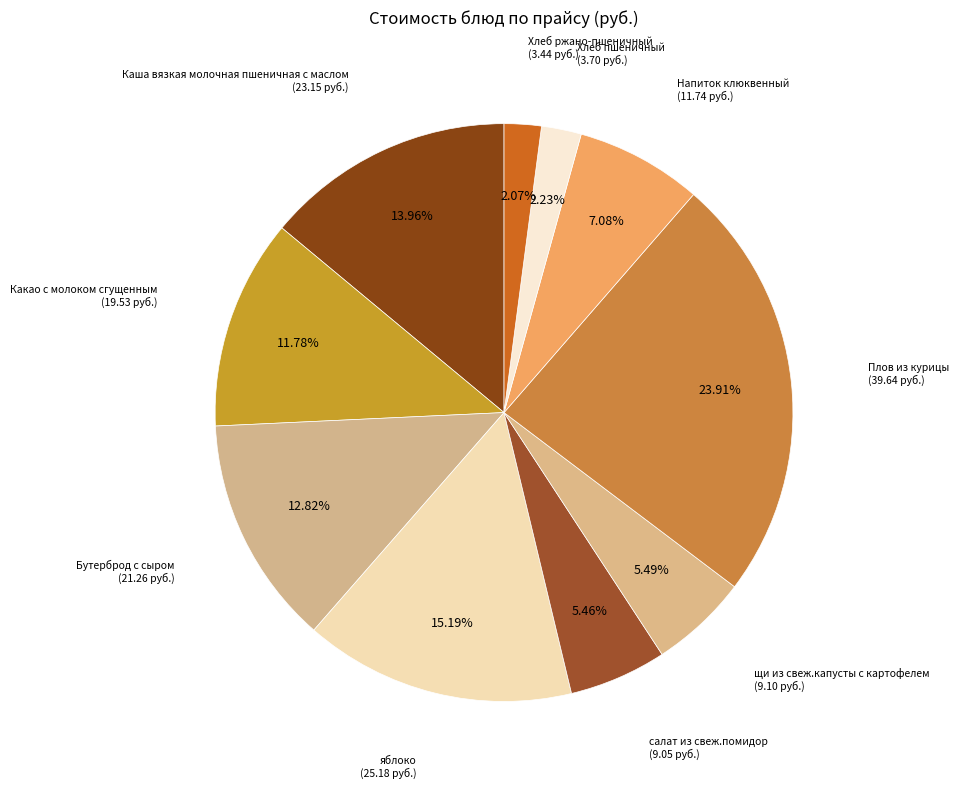

To the nearest percent, what percentage of the pie is яблоко?

15%